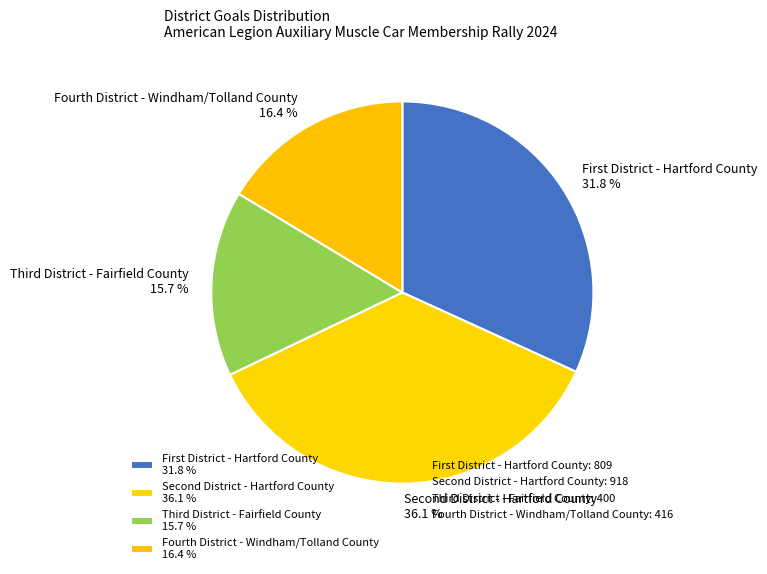

Is there a majority slice in this chart?

No